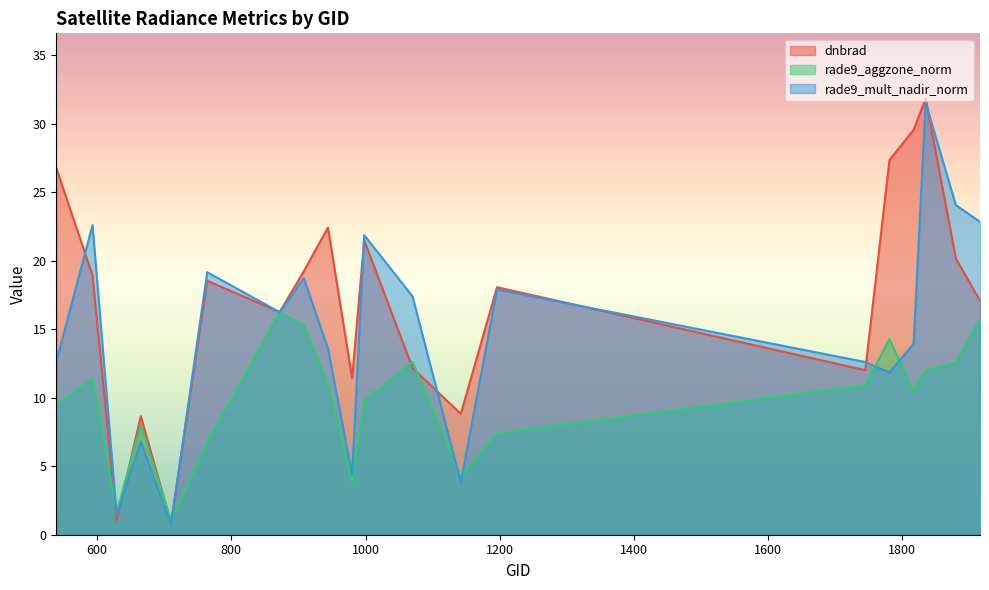

What is the sum of the rade9_mult_nadir_norm values at 1916 and 1835?

54.4